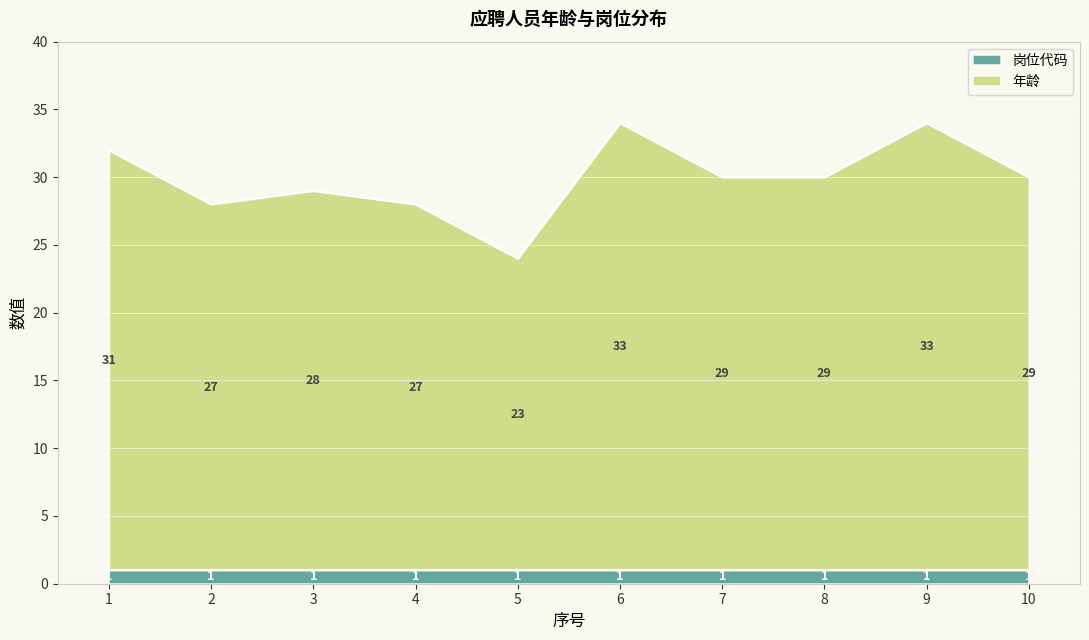

What is the difference between the values at 9 and 3?

5